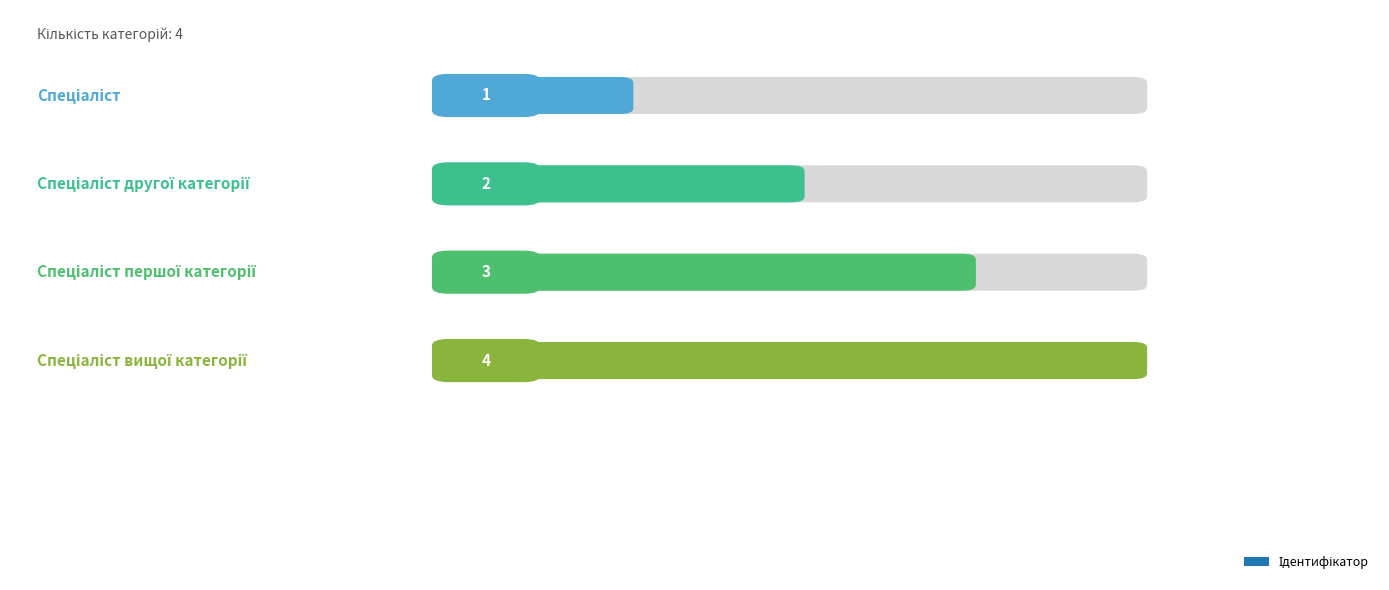

What is the label of the 1st bar from the right?

Спеціаліст вищої категорії